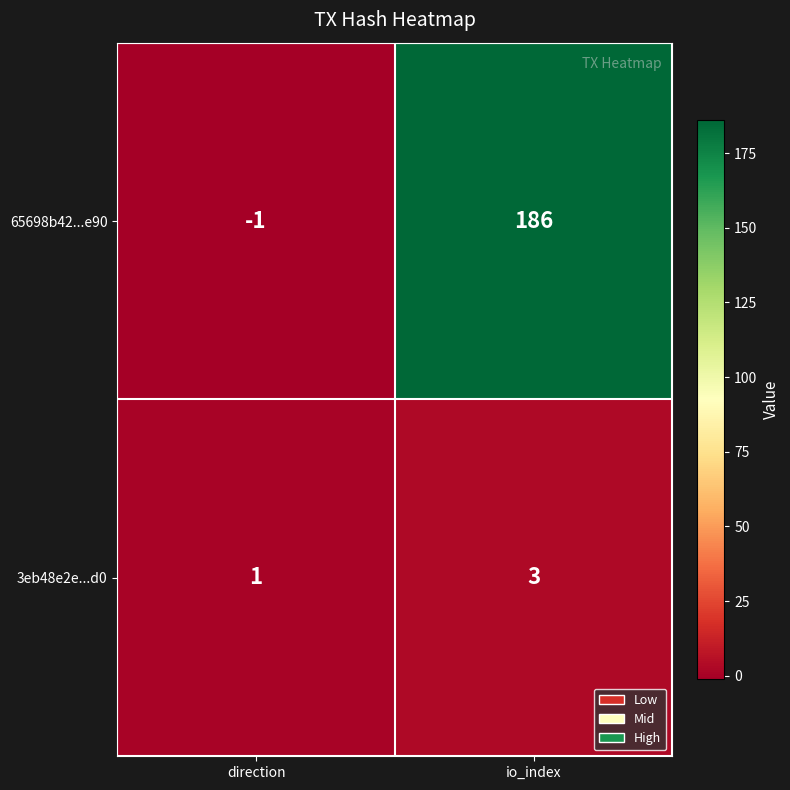

The value of 3eb48e2e...d0 at io_index is 3. True or false?

True